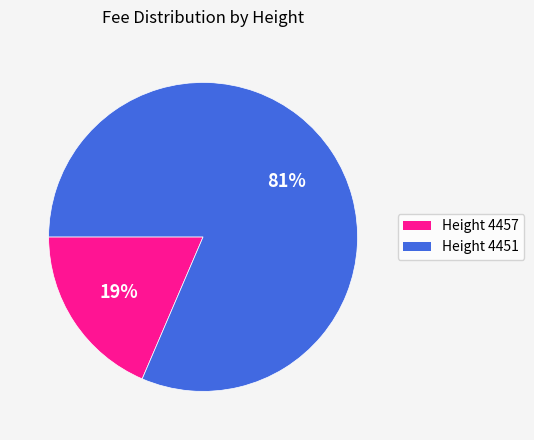

What is the smallest slice in the pie chart?

Height 4457